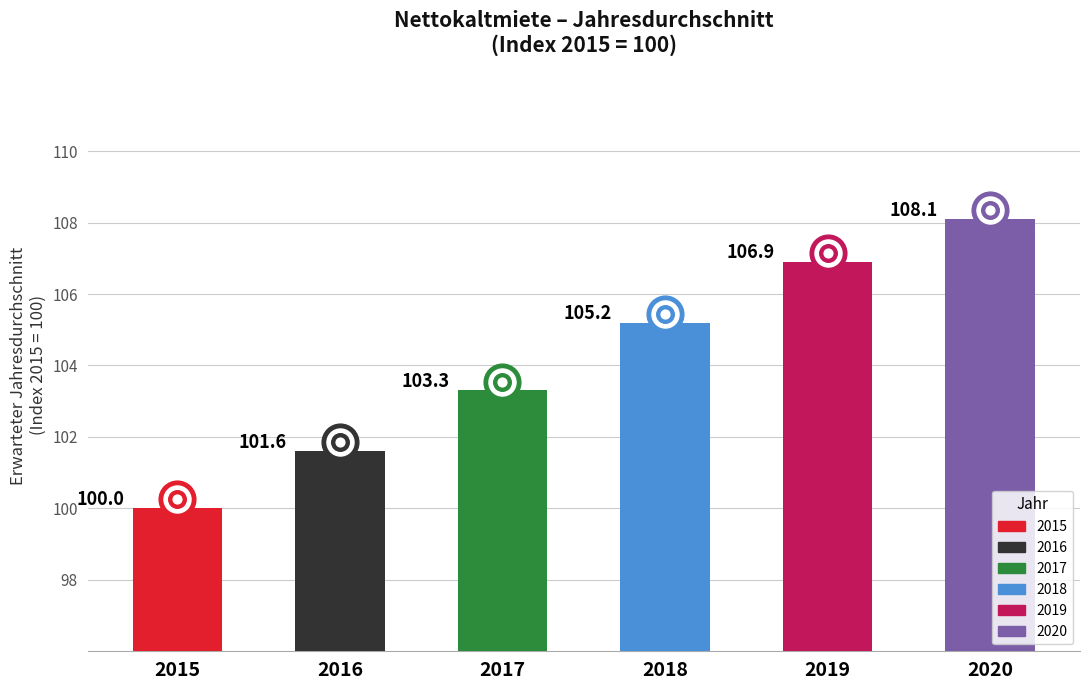

What is the ratio of the value at 2020 to the value at 2015?

1.1